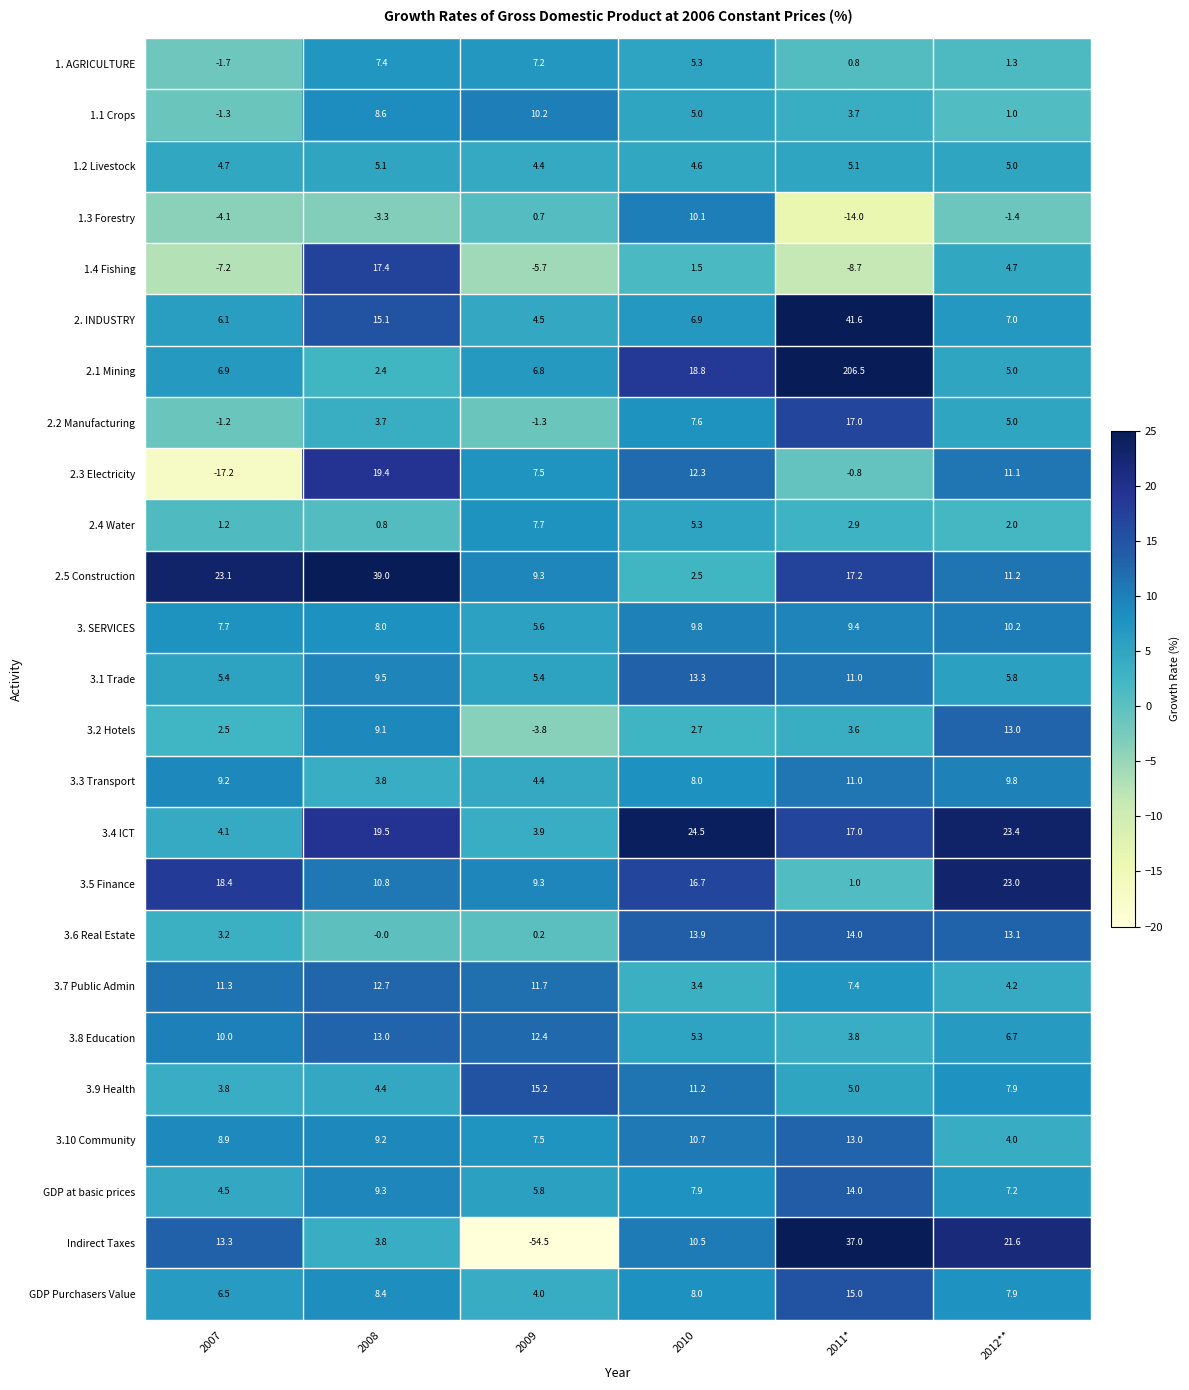

What is the difference between the maximum and minimum values in the 2. INDUSTRY series?

37.1